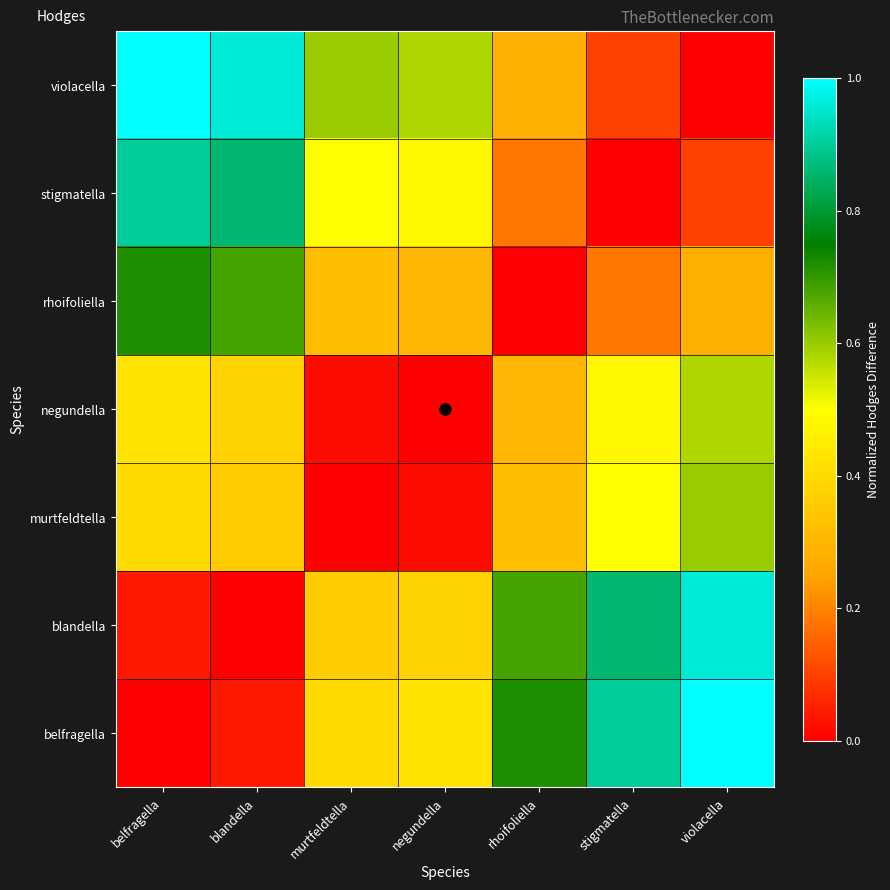

Reading right to left, what are all the values shown in this chart?

belfragella: violacella=1.0	stigmatella=0.9	rhoifoliella=0.7	negundella=0.4	murtfeldtella=0.4	blandella=0.0	belfragella=0.0
blandella: violacella=1.0	stigmatella=0.9	rhoifoliella=0.7	negundella=0.4	murtfeldtella=0.4	blandella=0.0	belfragella=0.0
murtfeldtella: violacella=0.6	stigmatella=0.5	rhoifoliella=0.3	negundella=0.0	murtfeldtella=0.0	blandella=0.4	belfragella=0.4
negundella: violacella=0.6	stigmatella=0.5	rhoifoliella=0.3	negundella=0.0	murtfeldtella=0.0	blandella=0.4	belfragella=0.4
rhoifoliella: violacella=0.3	stigmatella=0.2	rhoifoliella=0.0	negundella=0.3	murtfeldtella=0.3	blandella=0.7	belfragella=0.7
stigmatella: violacella=0.1	stigmatella=0.0	rhoifoliella=0.2	negundella=0.5	murtfeldtella=0.5	blandella=0.9	belfragella=0.9
violacella: violacella=0.0	stigmatella=0.1	rhoifoliella=0.3	negundella=0.6	murtfeldtella=0.6	blandella=1.0	belfragella=1.0